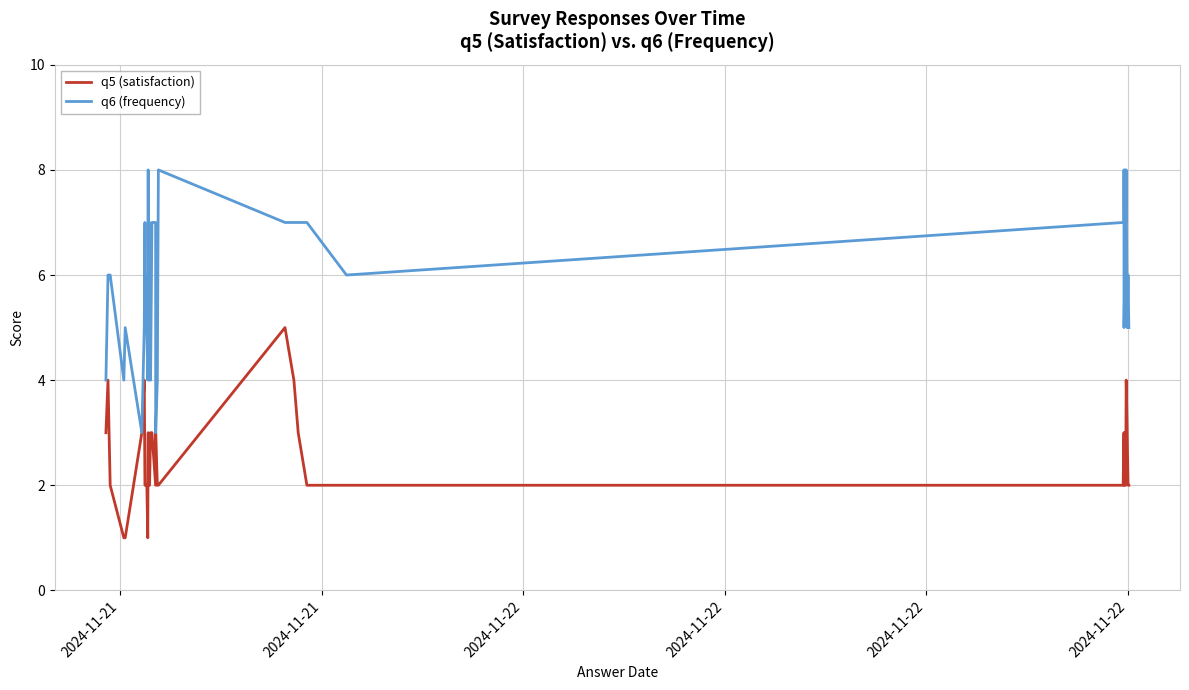

In q6 (frequency), how many points are lower than both neighbors (excluding endpoints)?

11